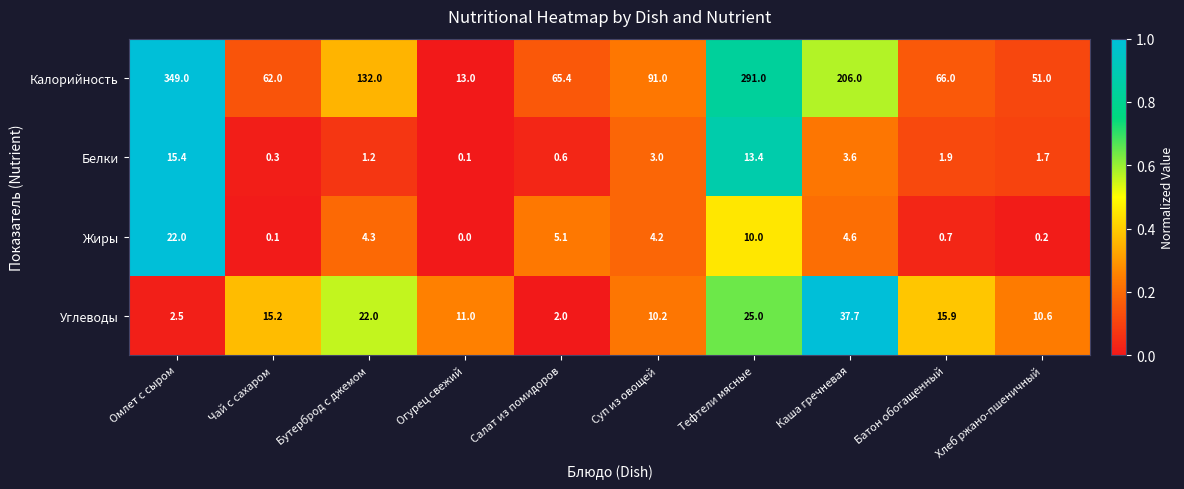

Which label corresponds to the largest value in the chart?

Омлет с сыром